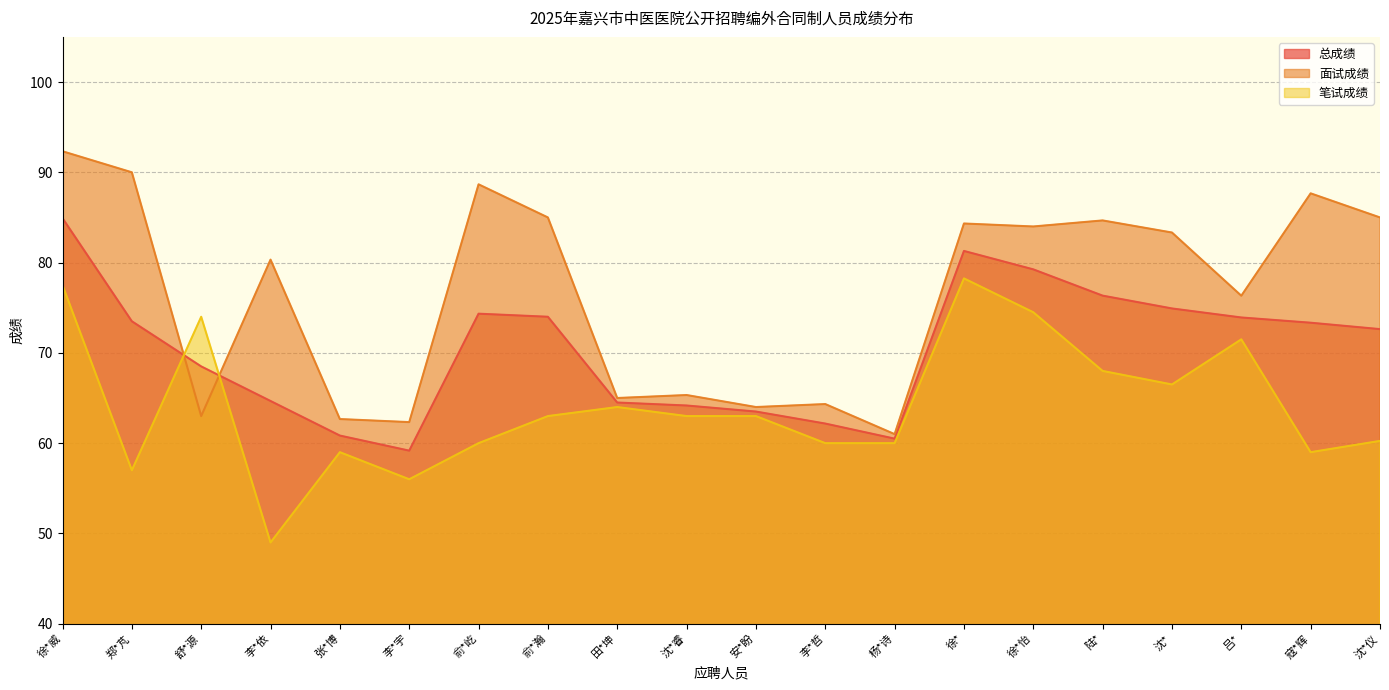

At which category does 总成绩 reach its first local peak?

俞*屹